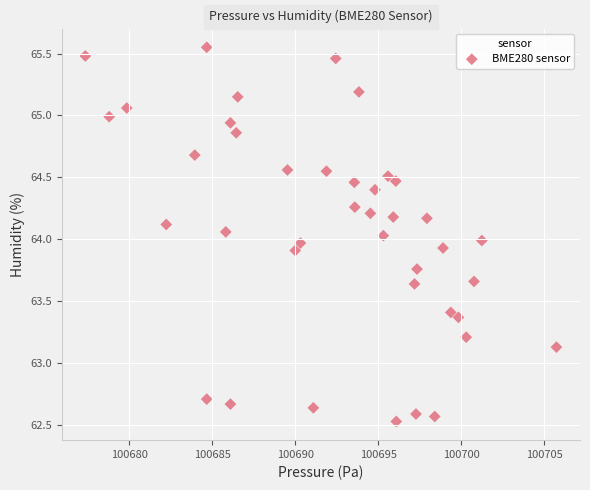

What is the range of Y values (max minus min)?

3.0